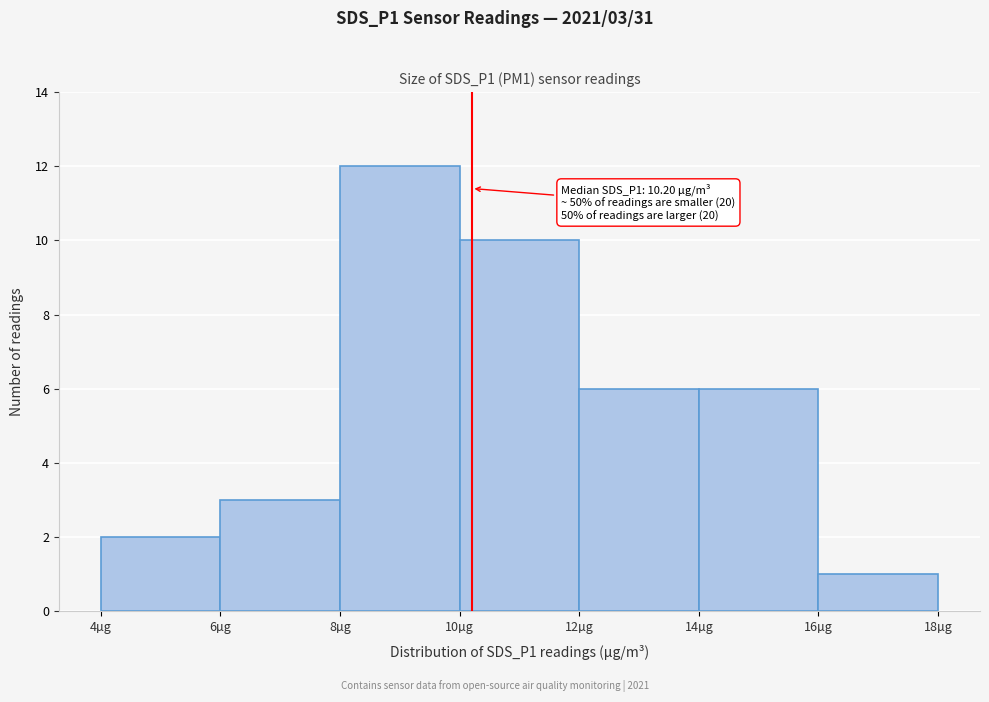

Over which range of the x-axis is the bar tallest?

8 to 10